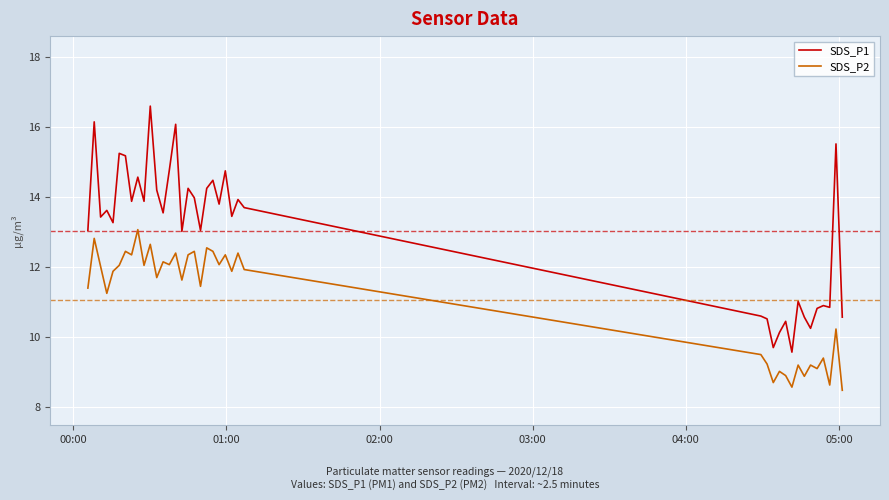

Which series has the widest spread of values?

SDS_P1